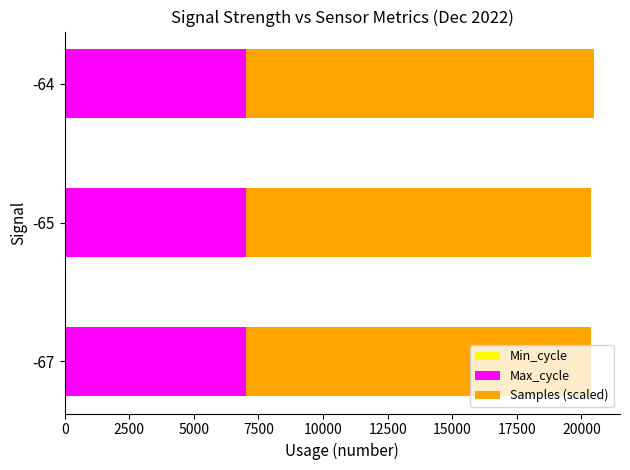

Which series has the largest range (max minus min)?

Samples (scaled)